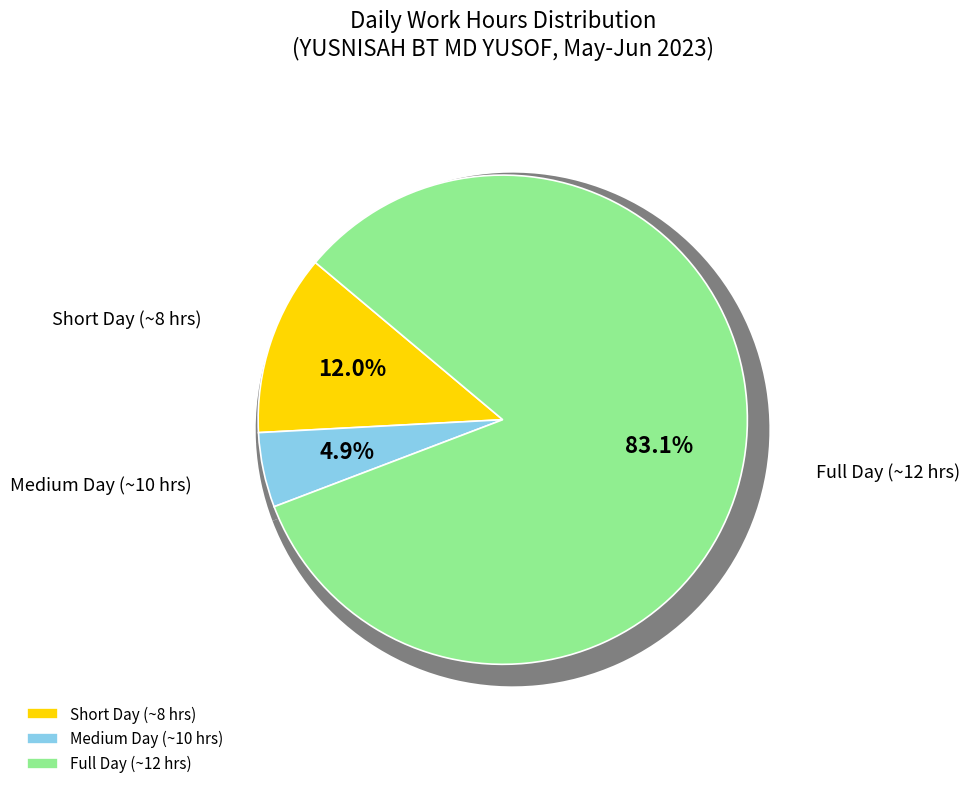

True or false: 9-Fri accounts for 1% of the total.

False